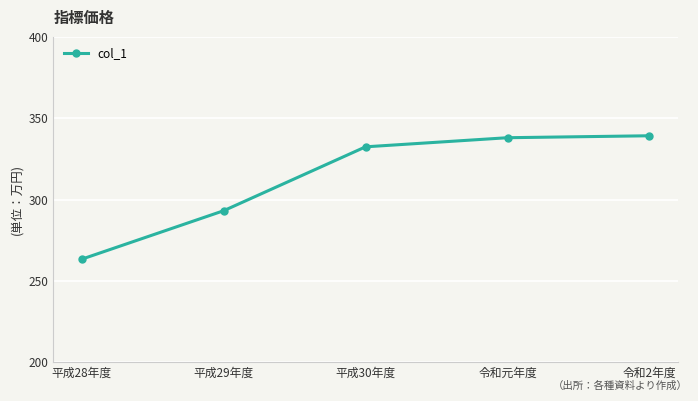

Approximately how many times larger is the value at 平成29年度 compared to 令和2年度?

0.9